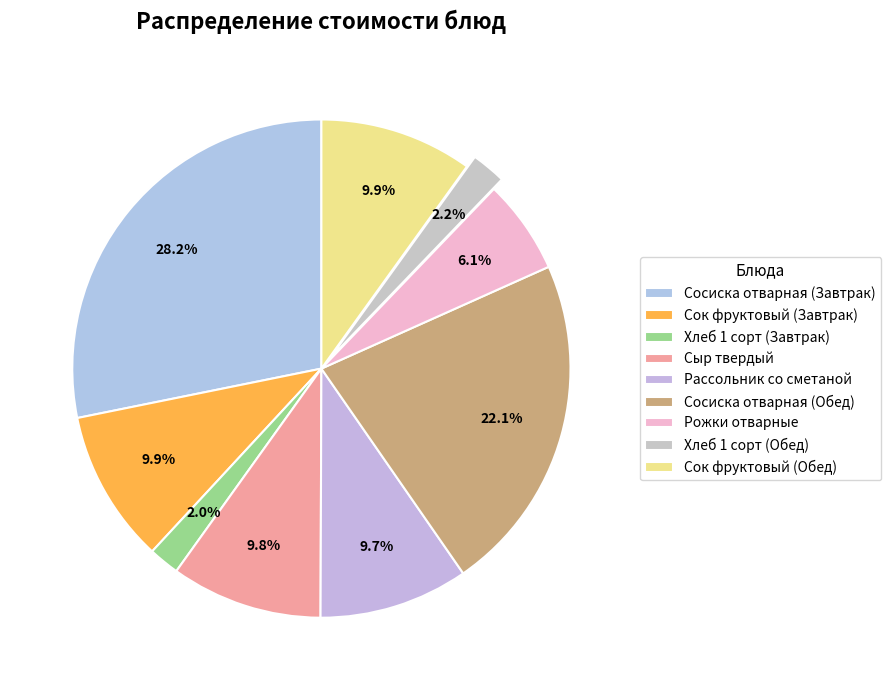

To the nearest percent, what portion does Сосиска отварная (Обед) represent?

22%